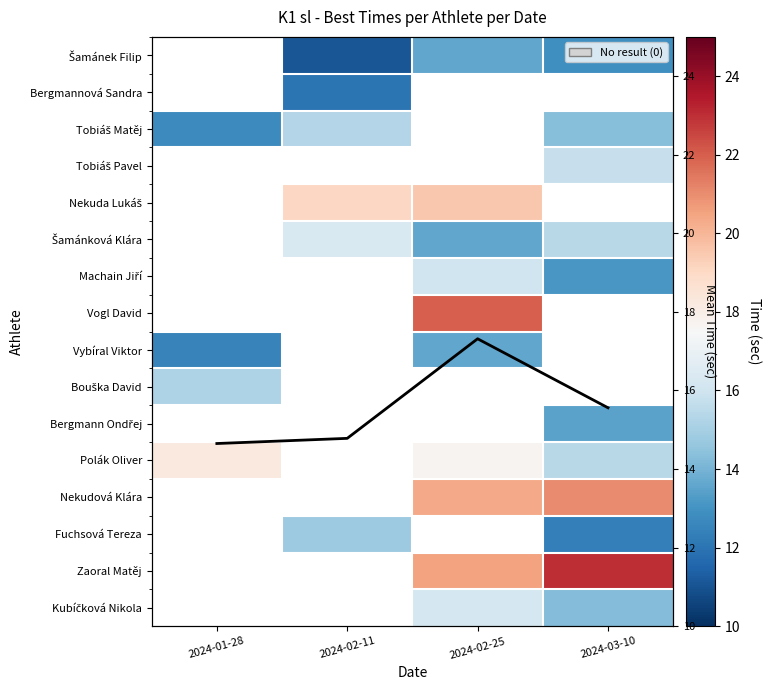

What is the greatest value displayed?

23.1